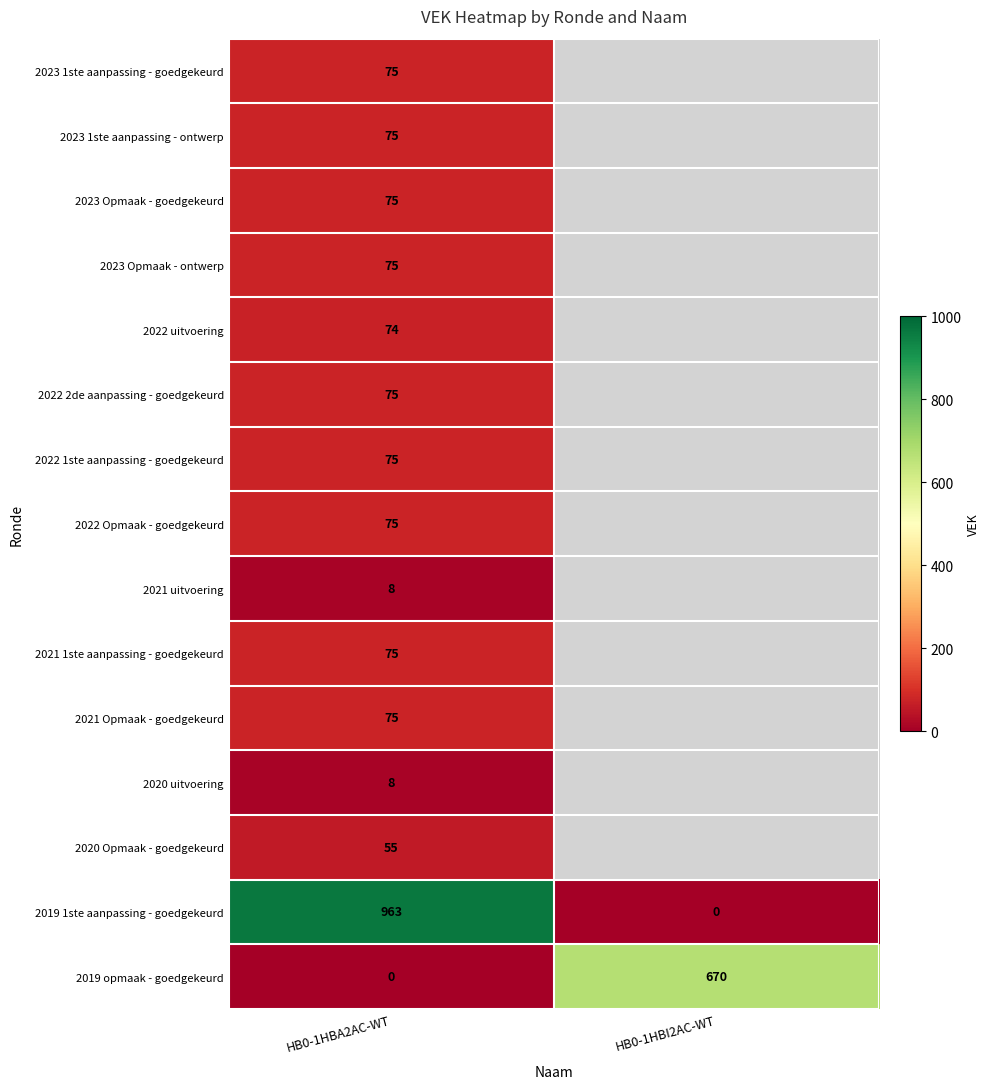

What is the total value across all series at HB0-1HBA2AC-WT?

1783